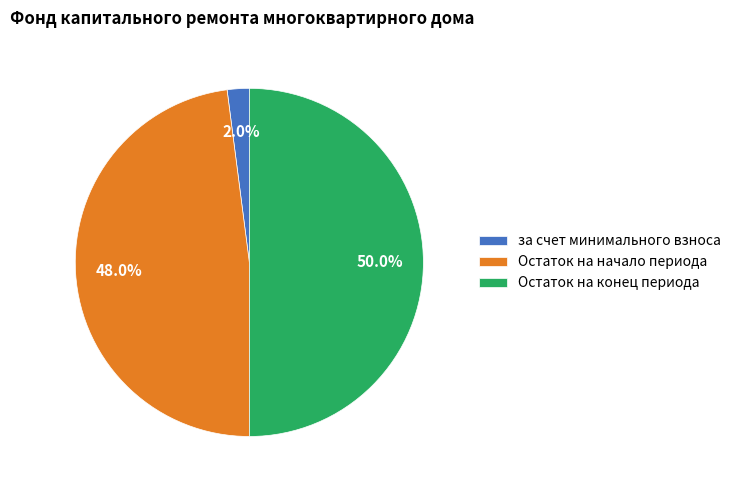

True or false: Остаток на начало периода accounts for 48% of the total.

True